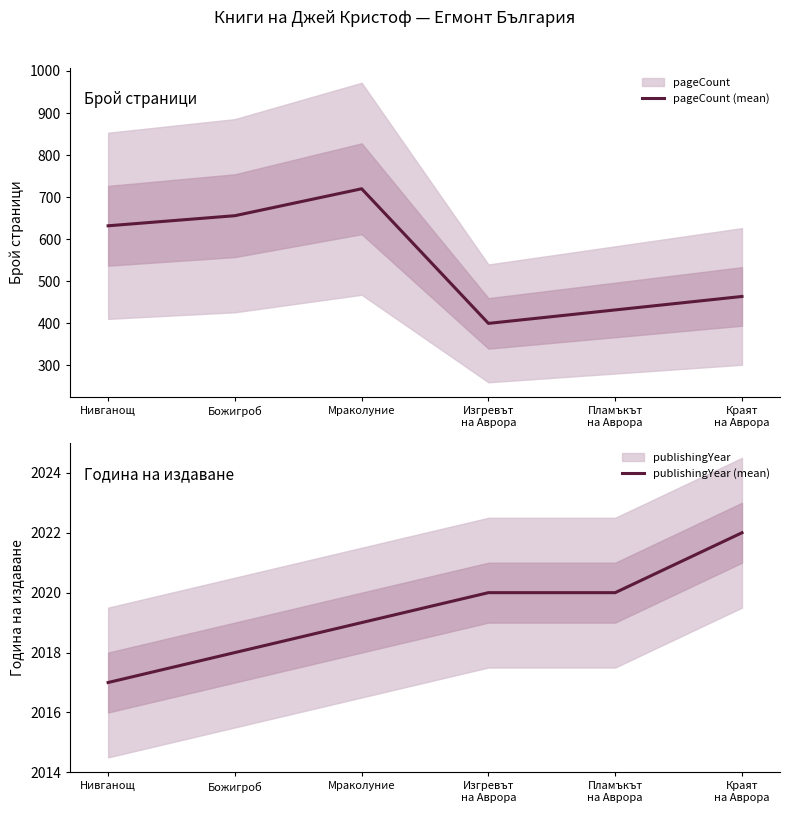

Between Мраколуние and Краят
на Аврора, which is larger?

Мраколуние